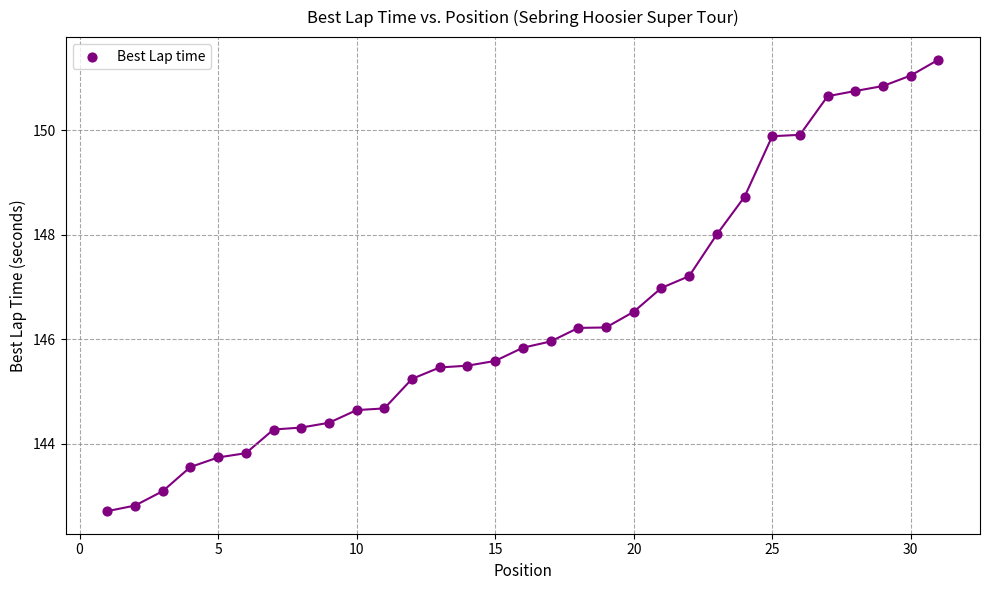

What is the range of X values (max minus min)?

30.0